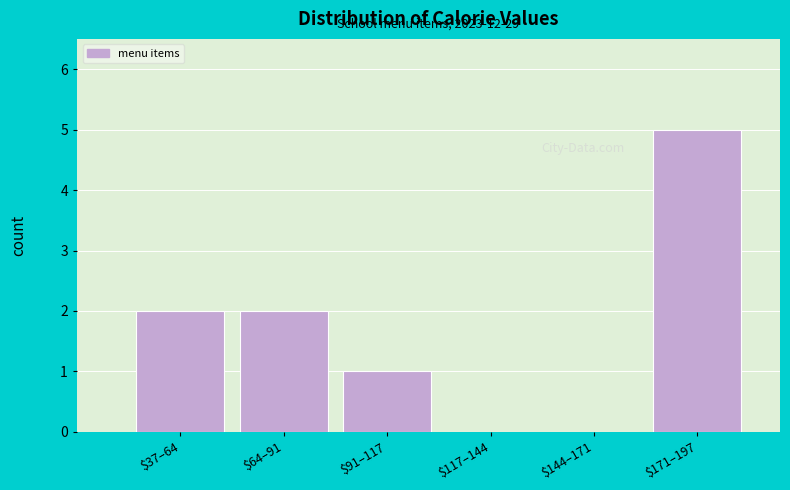

Which label corresponds to the largest value in the chart?

$171–197